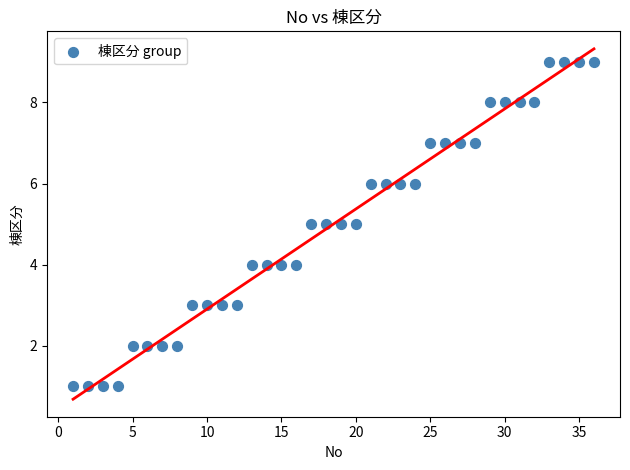

What is the range of Y values (max minus min)?

8